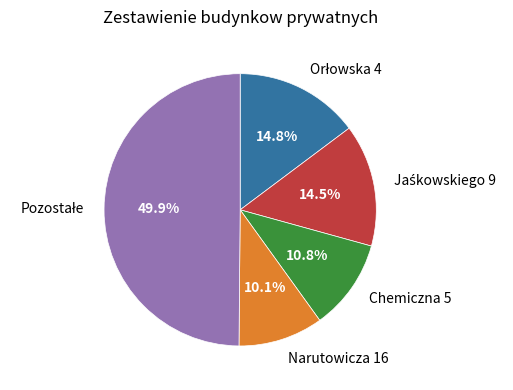

Which slice is the smallest?

Narutowicza 16